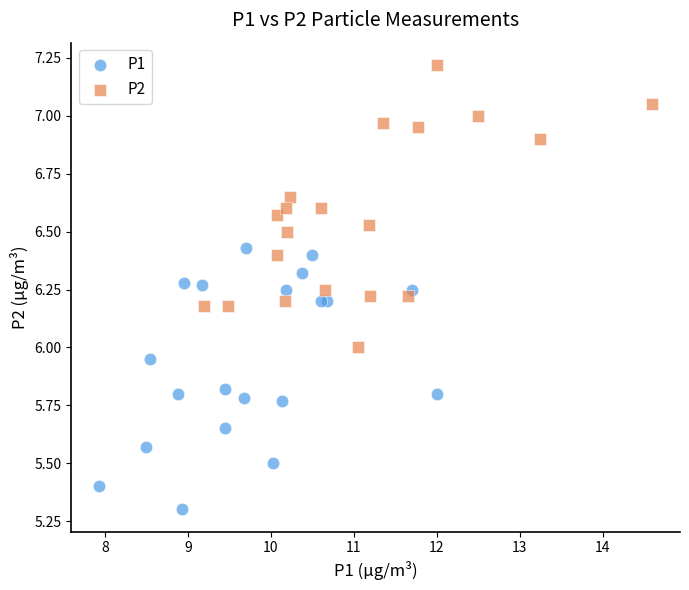

What are all the series names shown in the legend?

P1, P2